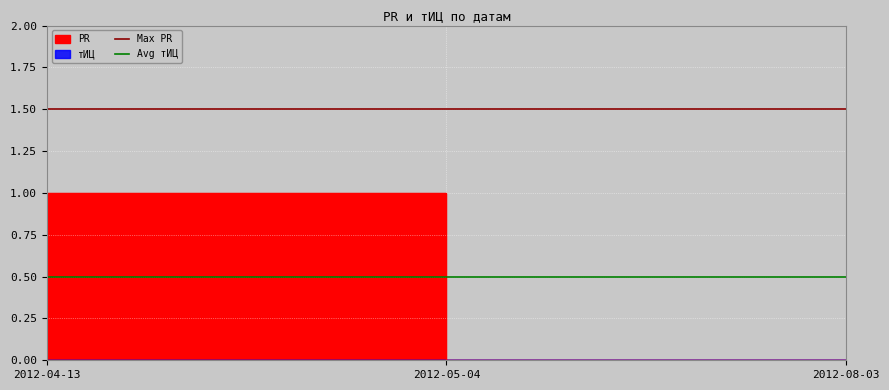

What is the value of the Max PR point at the 2nd from the left?

1.5